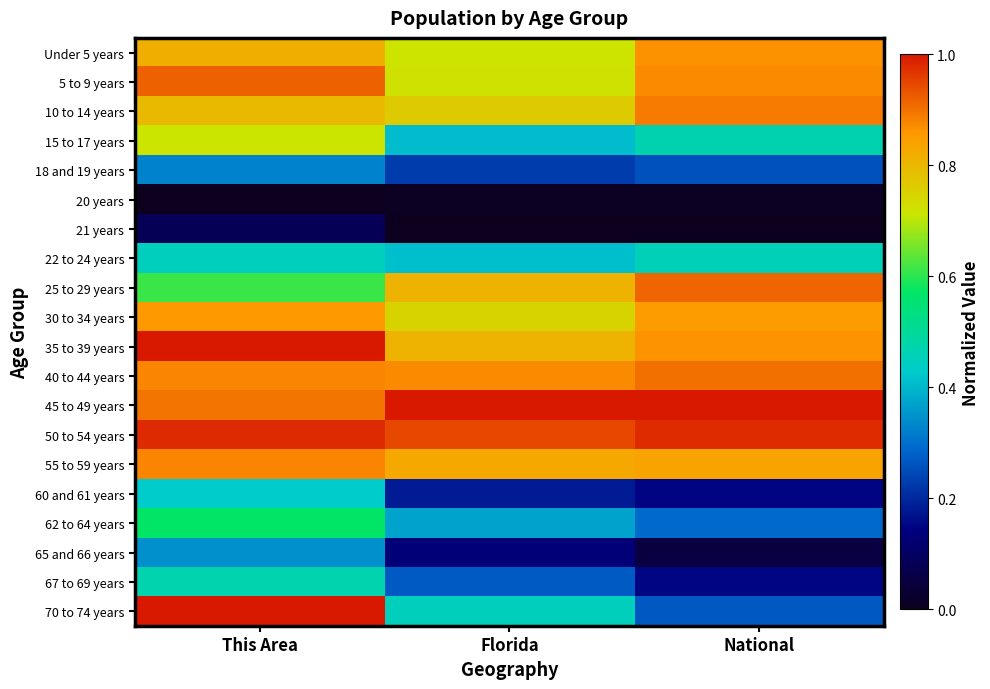

What is the total value across all series at Florida?

10.7